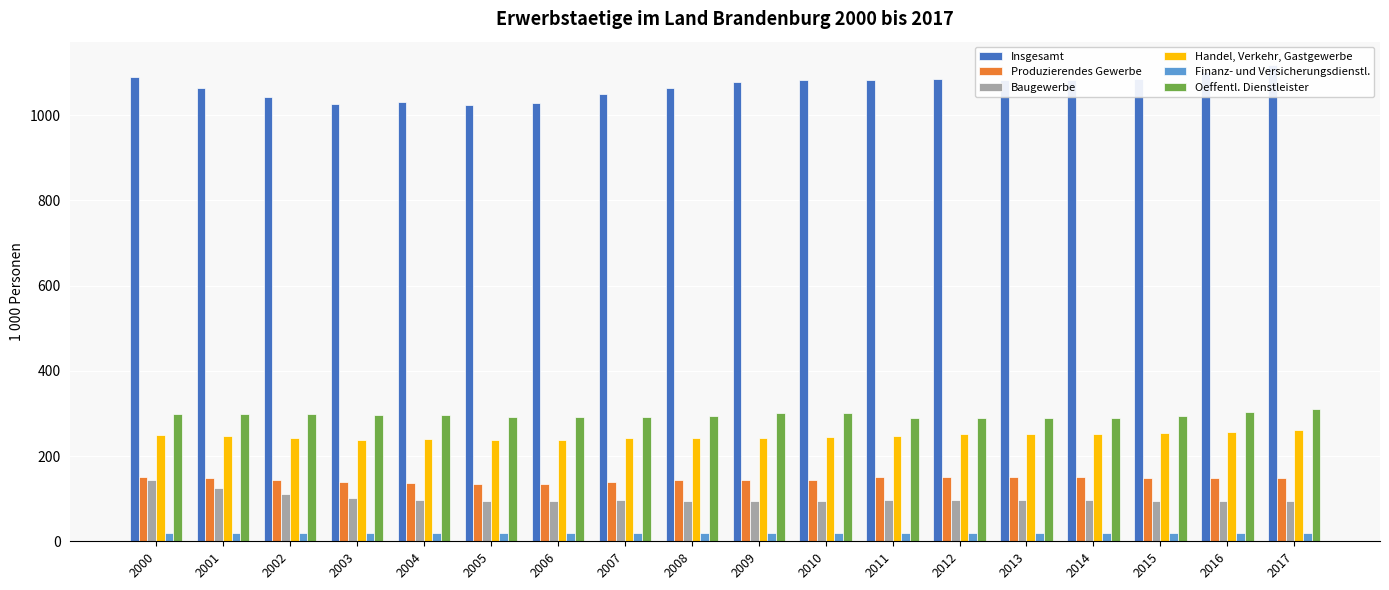

Reading left to right, extract all data points from this chart.

Insgesamt: 1089.7	1063.9	1043.2	1027.3	1030.5	1023.4	1029.8	1050.5	1064.9	1077.8	1082.0	1083.6	1085.8	1081.6	1082.3	1085.2	1101.8	1116.8
Produzierendes Gewerbe: 151.8	148.7	144.7	140.1	136.4	134.3	134.5	140.3	143.5	143.6	143.1	149.9	151.2	150.1	150.8	149.0	148.6	149.3
Baugewerbe: 143.1	125.4	111.9	102.3	97.2	94.3	94.0	96.1	95.2	95.0	94.0	97.0	97.7	96.3	96.3	95.2	95.3	94.8
Handel, Verkehr, Gastgewerbe: 250.0	246.0	241.2	237.3	241.0	238.4	238.7	241.4	243.0	243.4	244.5	247.4	251.9	251.5	252.7	253.5	256.2	260.8
Finanz- und Versicherungsdienstl.: 19.8	20.0	20.3	20.0	19.6	19.4	19.6	19.0	18.7	19.7	20.1	19.5	19.0	18.3	18.3	19.0	19.7	19.4
Oeffentl. Dienstleister: 297.7	298.3	298.3	296.8	295.7	292.6	291.9	291.4	294.6	300.2	300.1	290.3	288.3	288.5	290.2	294.8	302.9	310.6